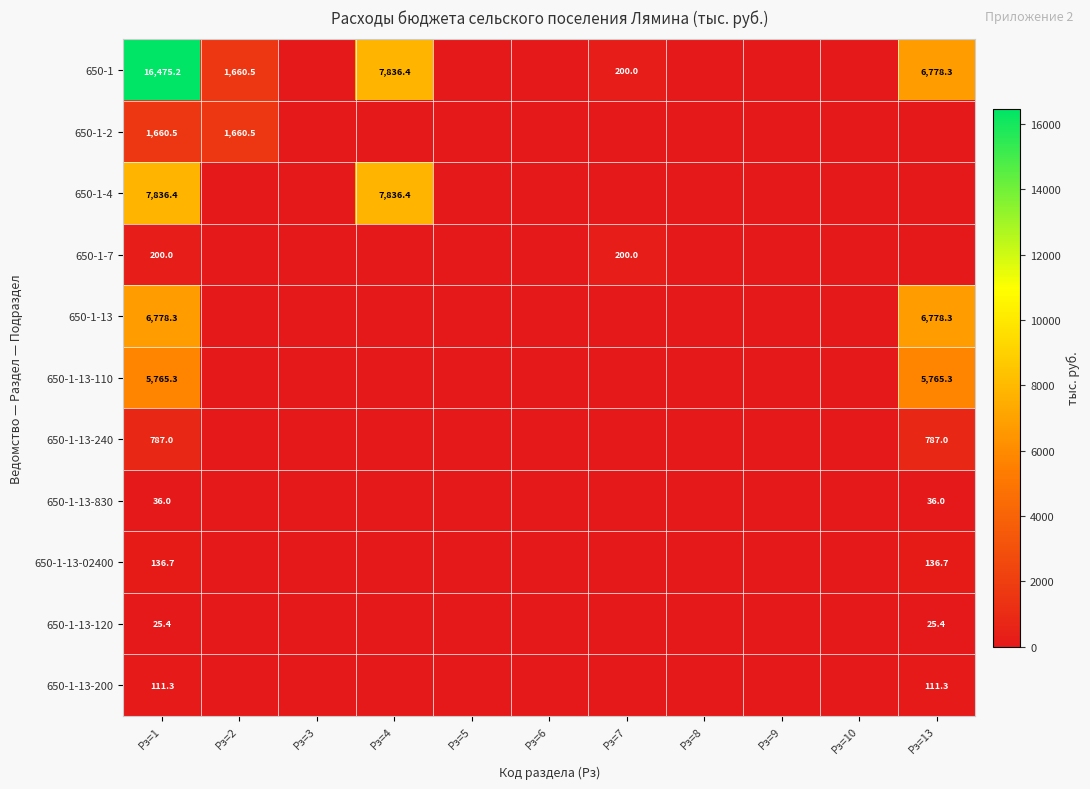

The 650-1-13 series shows 6778.3 at Рз=1. True or false?

True